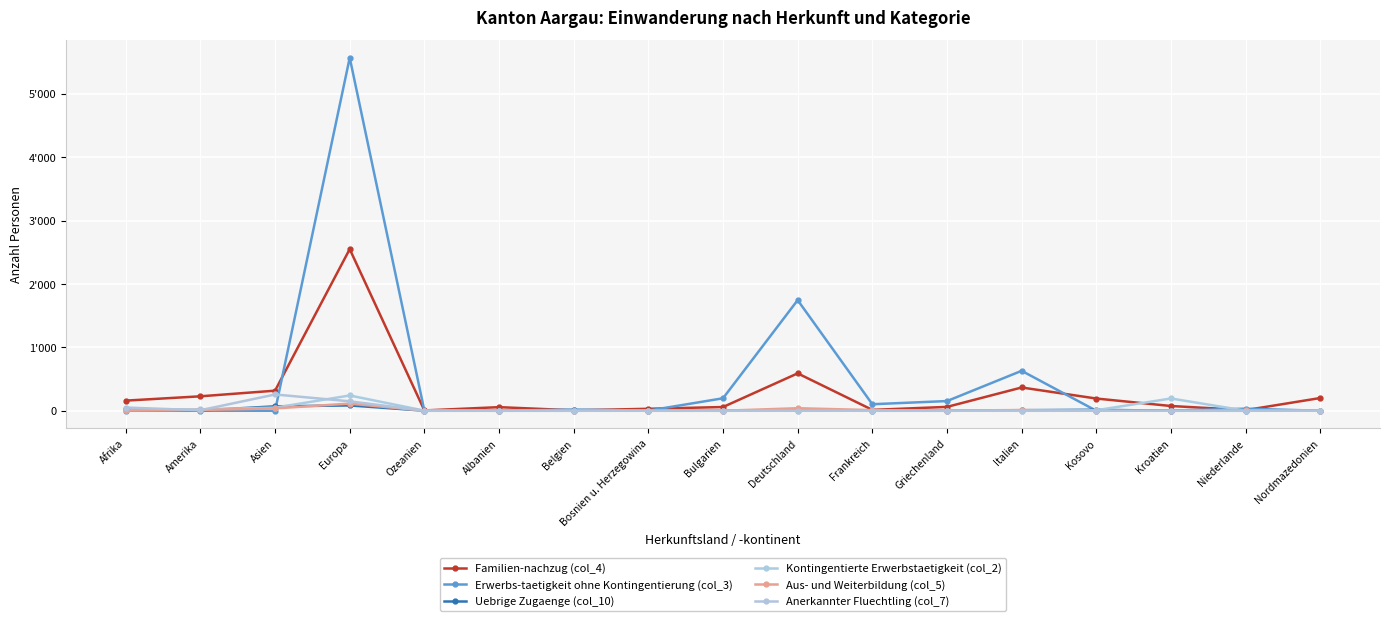

How many times do Uebrige Zugaenge (col_10) and Aus- und Weiterbildung (col_5) cross each other?

7